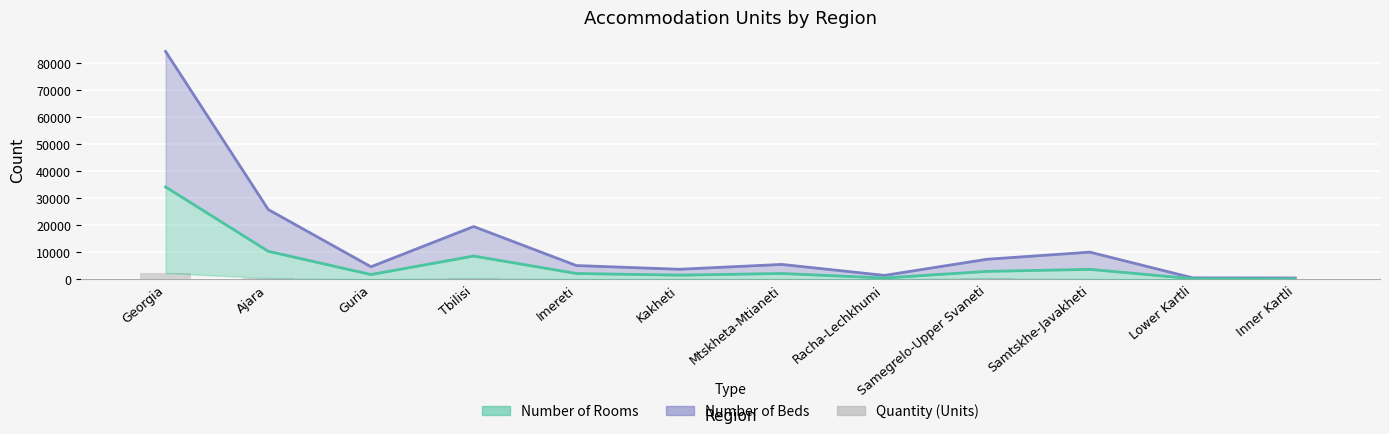

Reading left to right, extract all data points from this chart.

2349	474	109	457	158	189	161	68	484	209	16	24